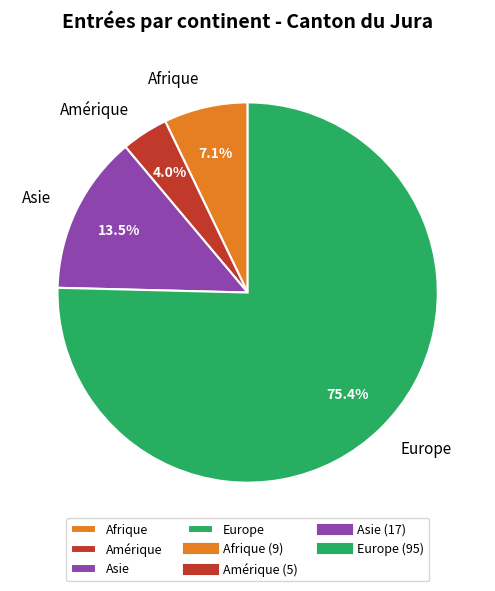

To the nearest percent, what is the average slice percentage?

25%